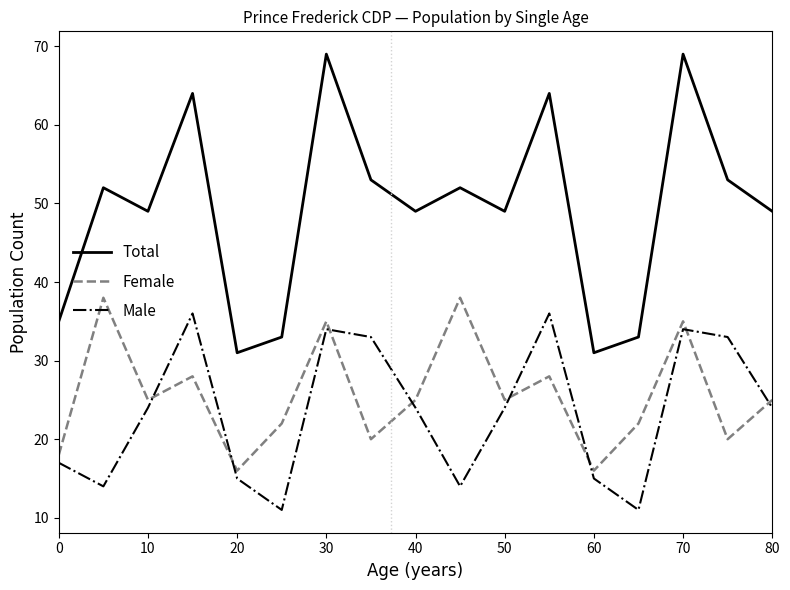

What is the minimum value shown in the chart?

11